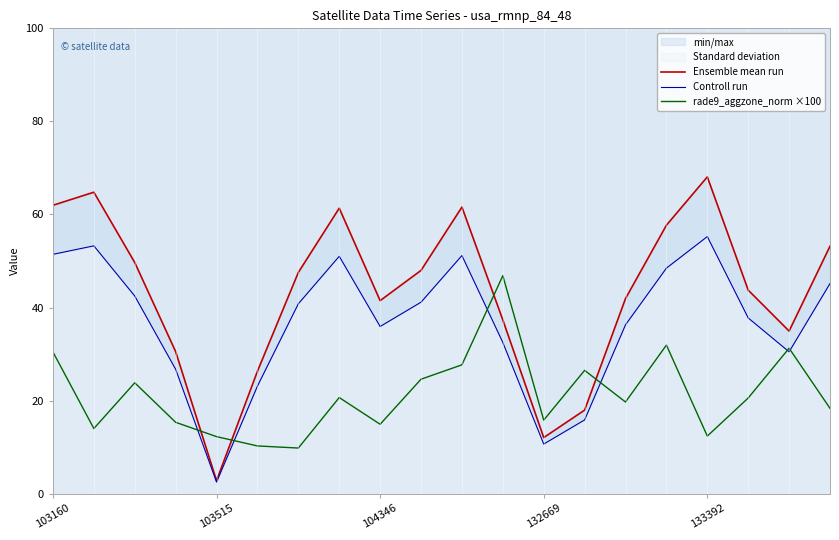

What is the maximum value shown in the chart?

68.1